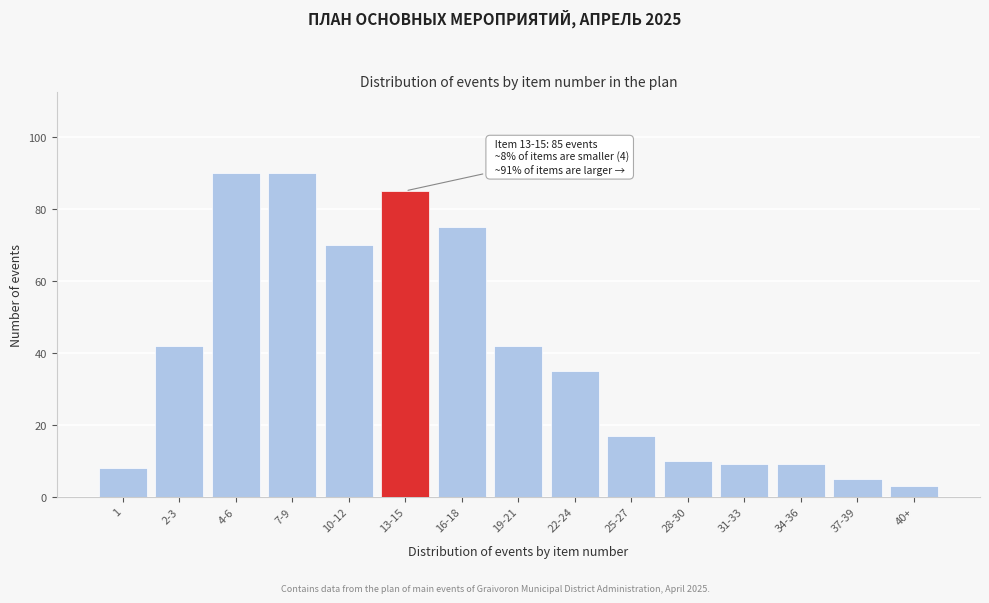

Reading left to right, transcribe all the data shown in this chart.

1=8	2-3=42	4-6=90	7-9=90	10-12=70	13-15=85	16-18=75	19-21=42	22-24=35	25-27=17	28-30=10	31-33=9	34-36=9	37-39=5	40+=3